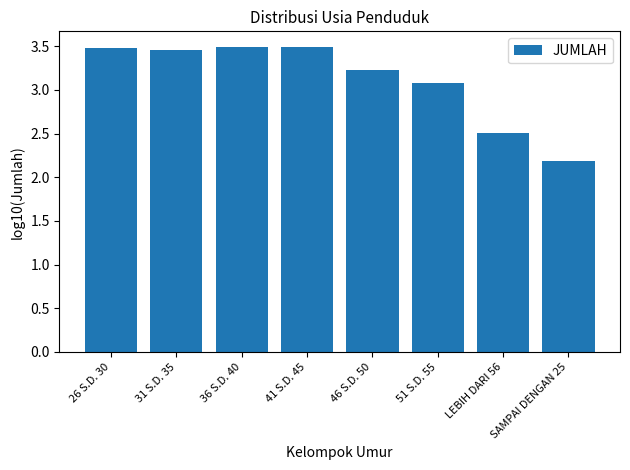

What is the label of the 4th bar from the right?

46 S.D. 50